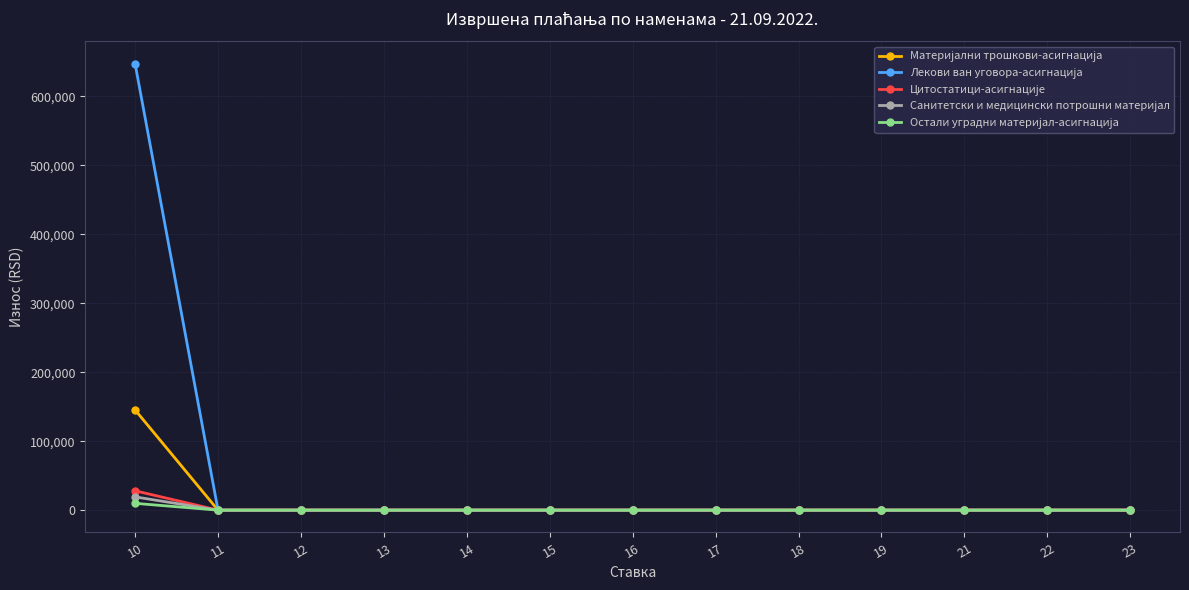

At which category is the sum across all series the highest?

10